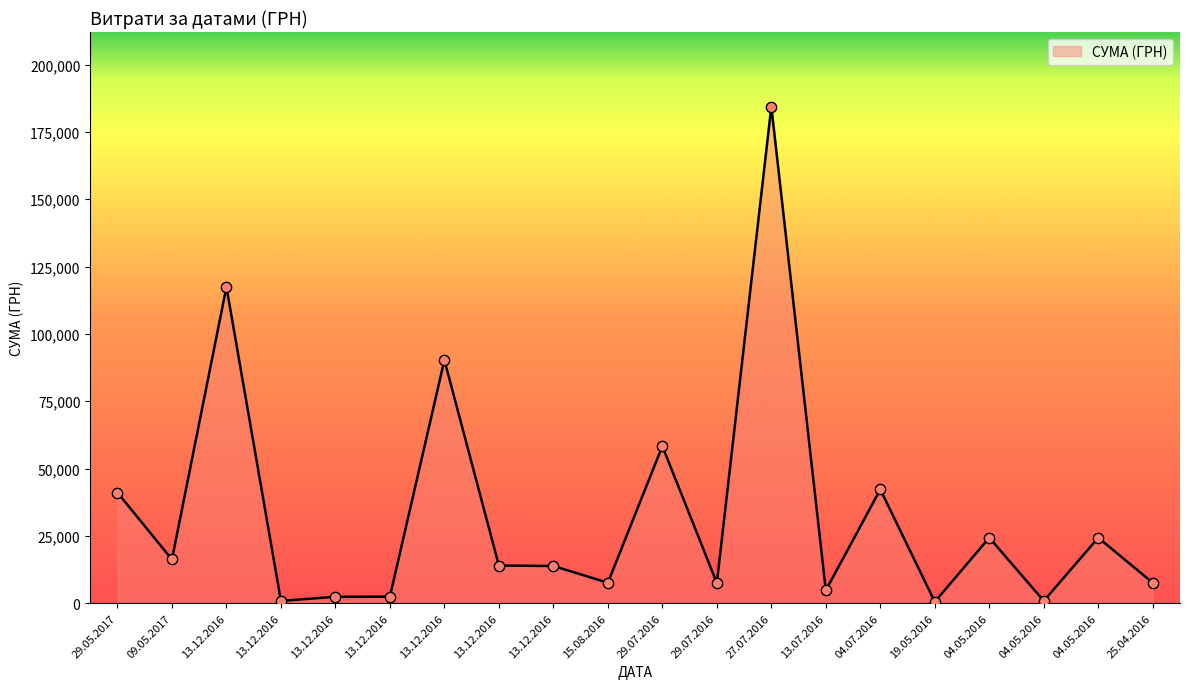

What is the change in value from 09.05.2017 to 25.04.2016?

-8665.0